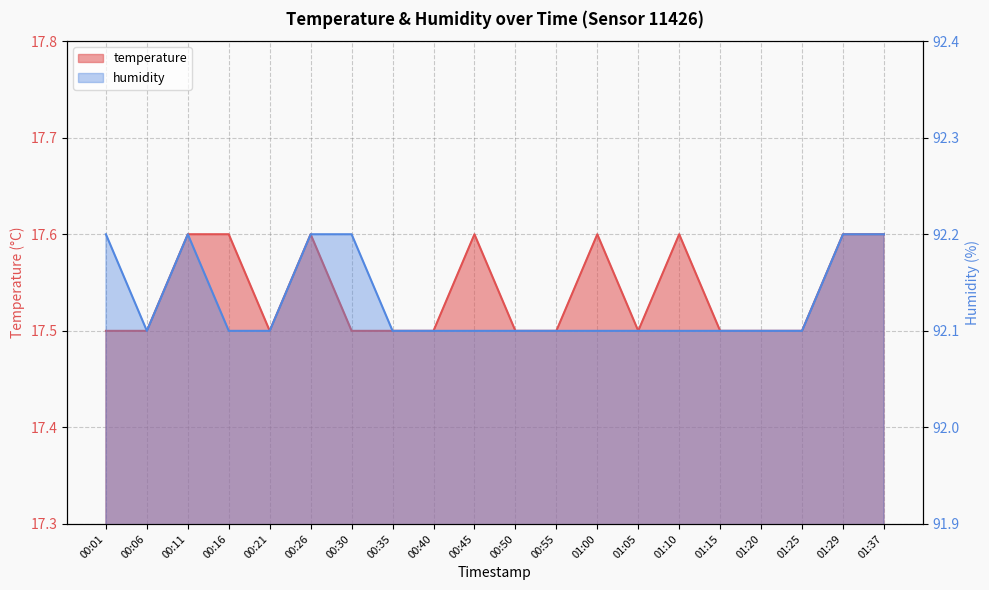

Reading left to right, what are all the values shown in this chart?

temperature: 17.5	17.5	17.6	17.6	17.5	17.6	17.5	17.5	17.5	17.6	17.5	17.5	17.6	17.5	17.6	17.5	17.5	17.5	17.6	17.6
humidity: 92.2	92.1	92.2	92.1	92.1	92.2	92.2	92.1	92.1	92.1	92.1	92.1	92.1	92.1	92.1	92.1	92.1	92.1	92.2	92.2